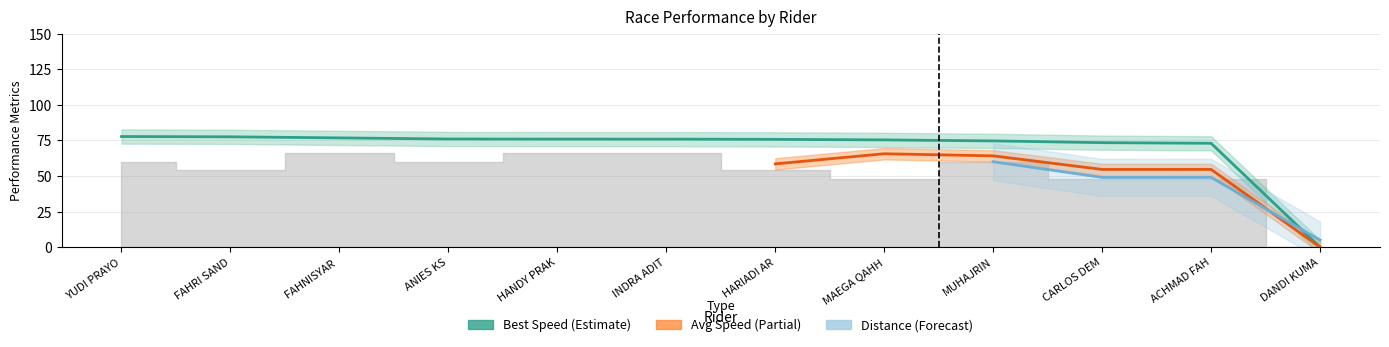

Which category has the highest value across all series?

YUDI PRAYOGO